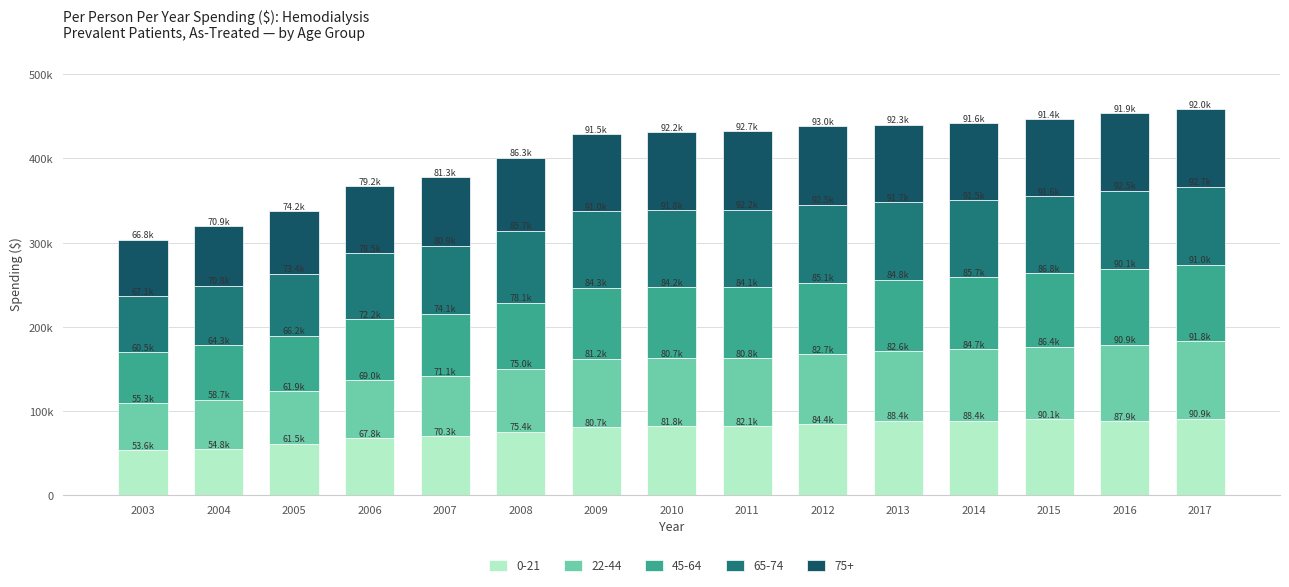

Are the bars horizontal?

No